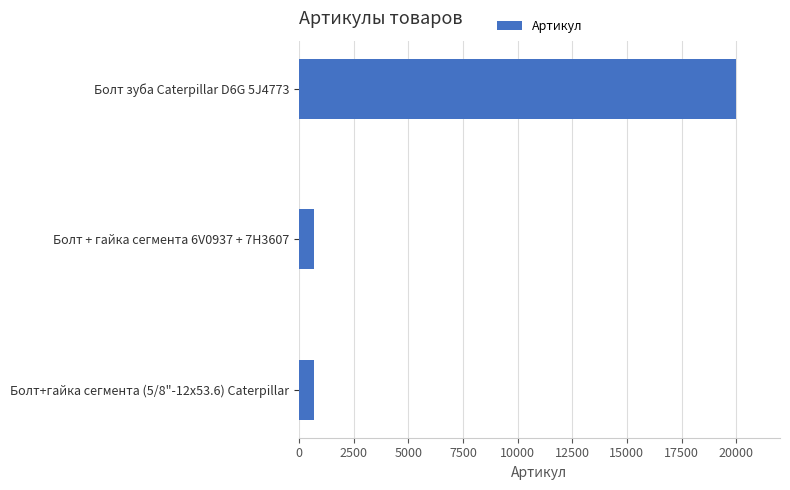

The value at Болт + гайка сегмента 6V0937 + 7H3607 is 674. True or false?

True